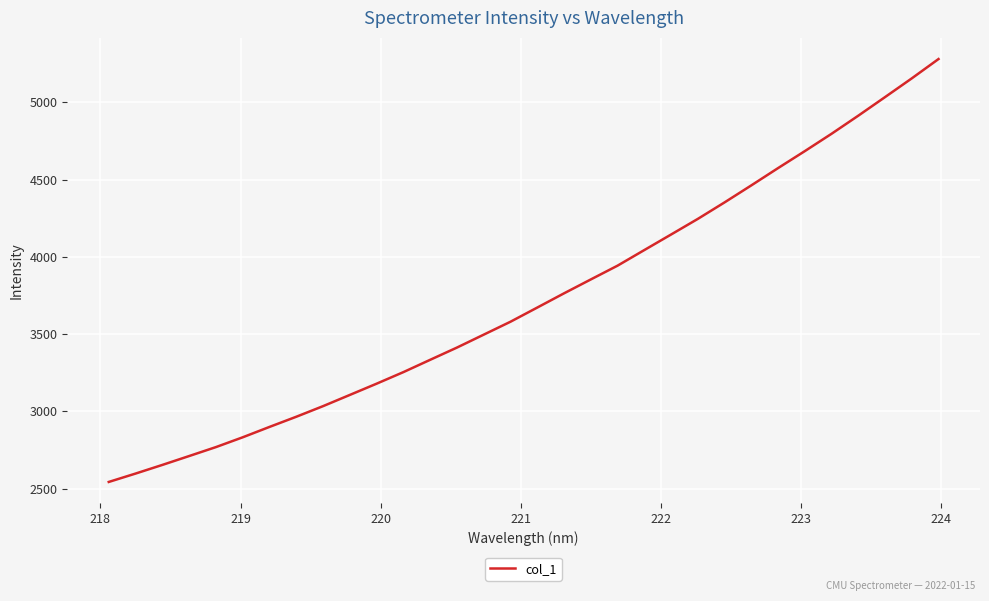

Does the chart display data point markers on the line(s)?

No